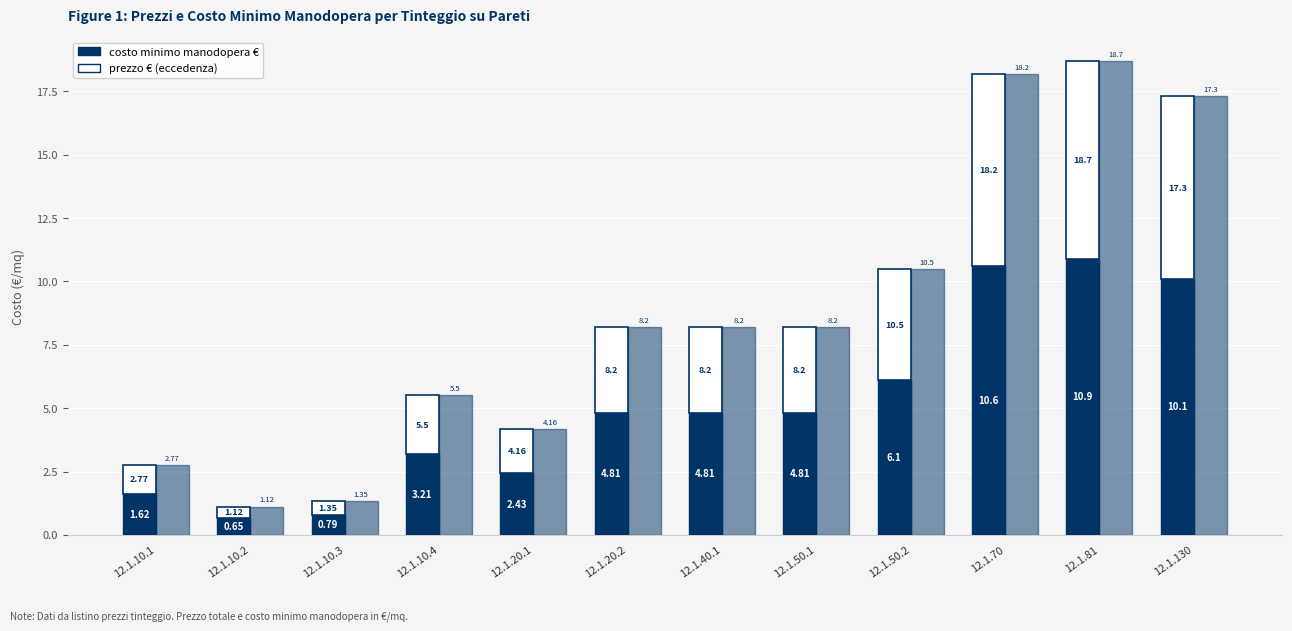

The value of costo minimo manodopera € at 12.1.50.1 is 4.8. True or false?

True